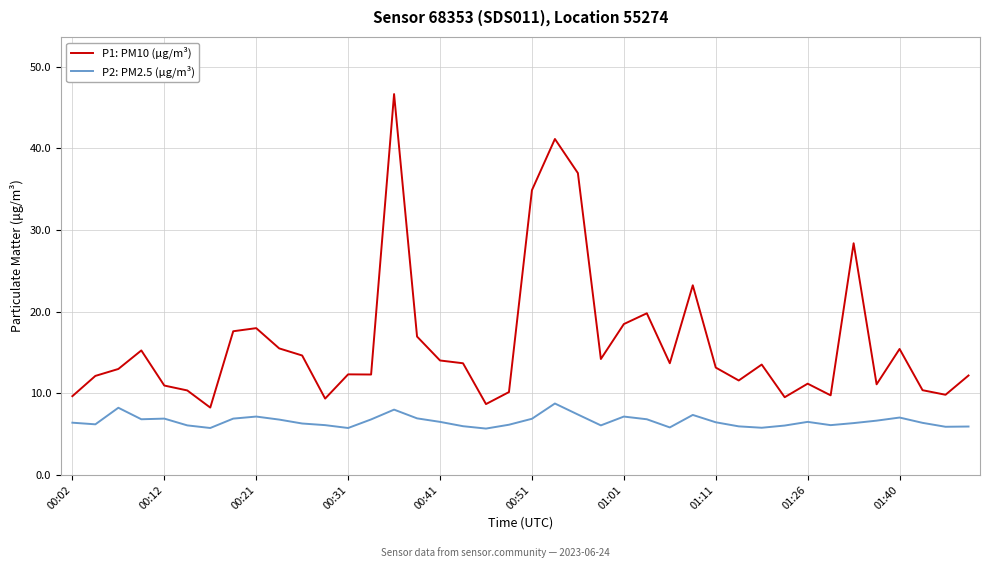

True or false: P2: PM2.5 (μg/m³) and P1: PM10 (μg/m³) intersect in this chart.

False